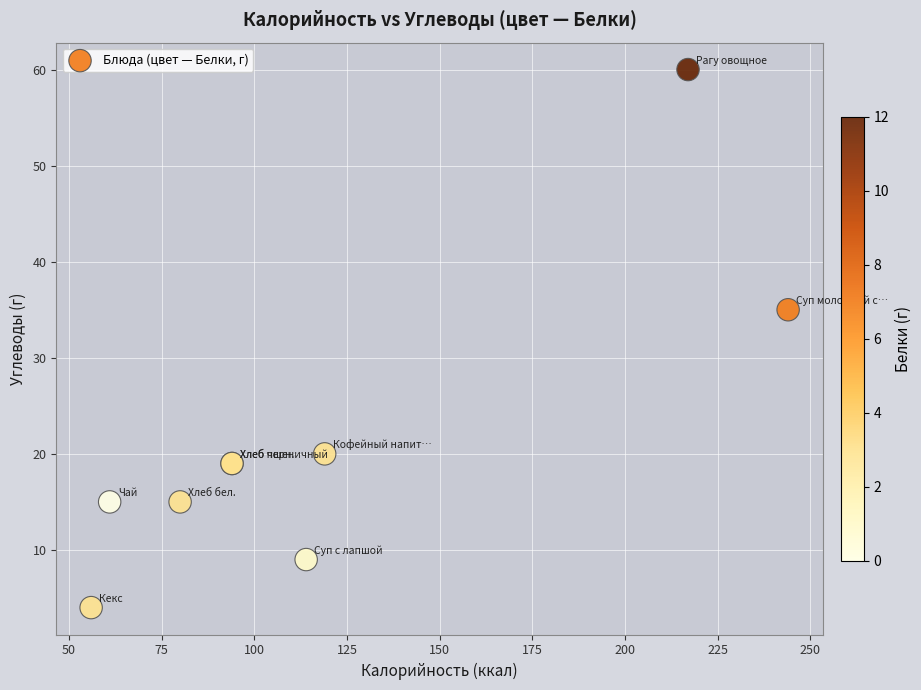

What Y value in the scatter plot is closest to 32?

35